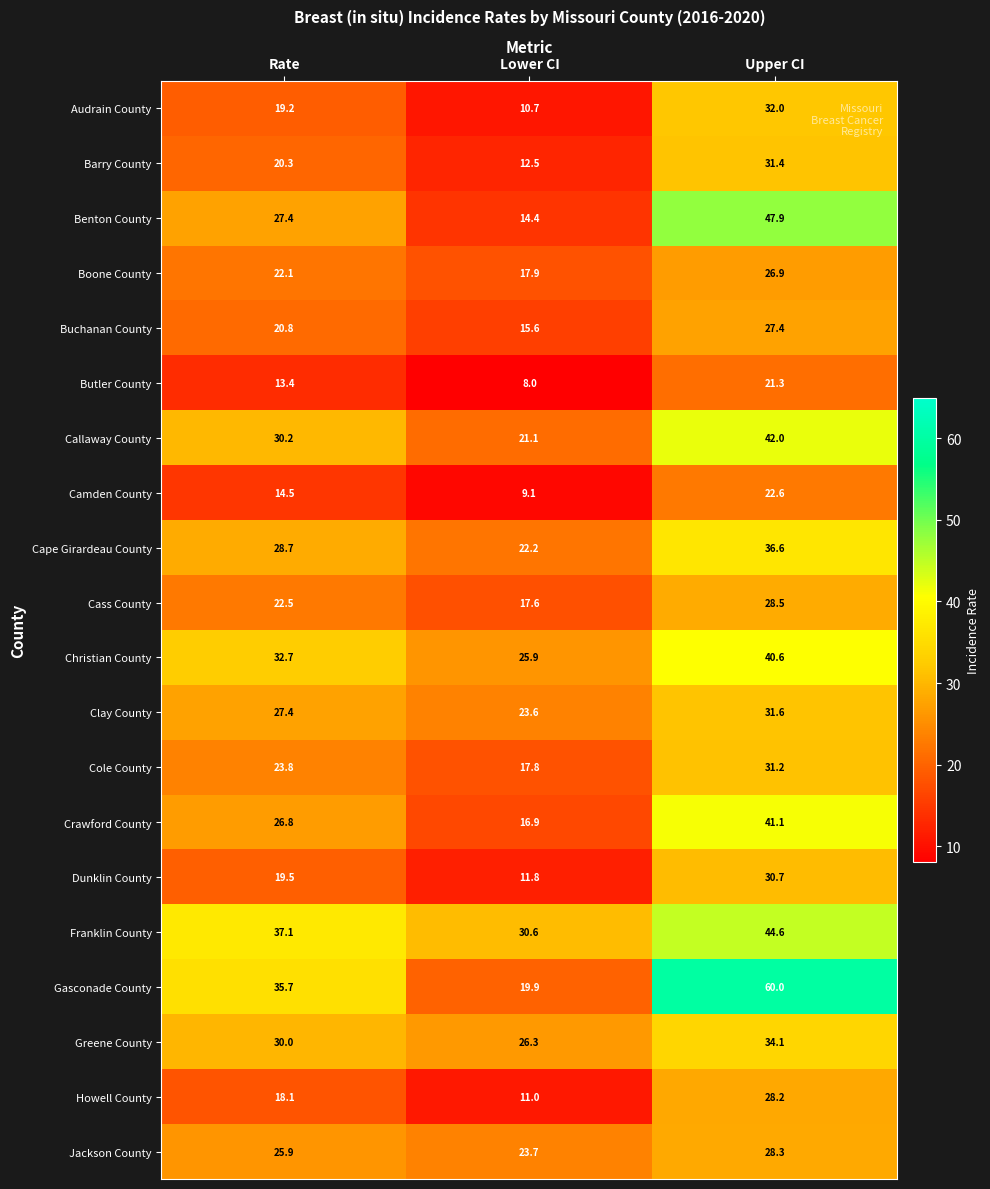

What is the difference between the highest and lowest values at Rate?

23.7